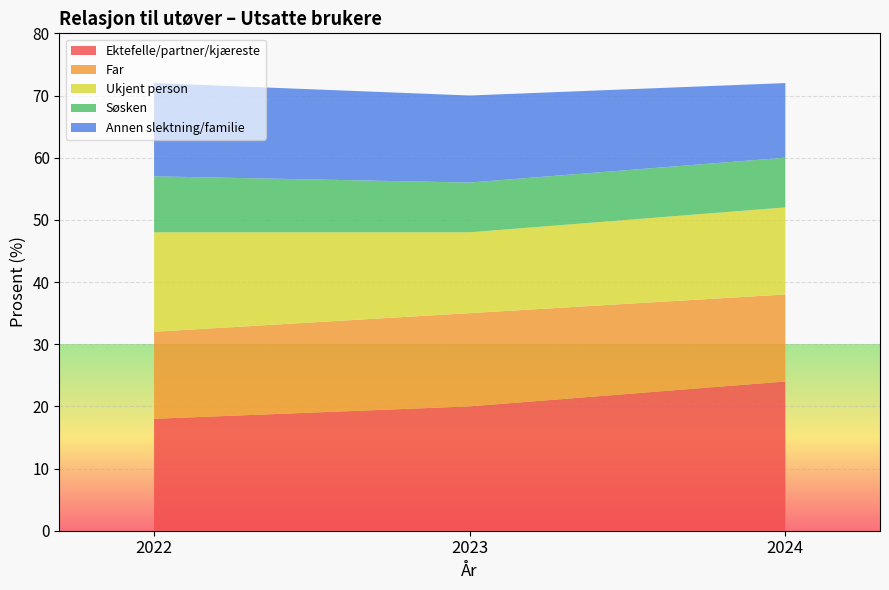

Reading left to right, what are all the values shown in this chart?

Ektefelle/partner/kjæreste: 2022=18	2023=20	2024=24
Far: 2022=14	2023=15	2024=14
Ukjent person: 2022=16	2023=13	2024=14
Søsken: 2022=9	2023=8	2024=8
Annen slektning/familie: 2022=15	2023=14	2024=12